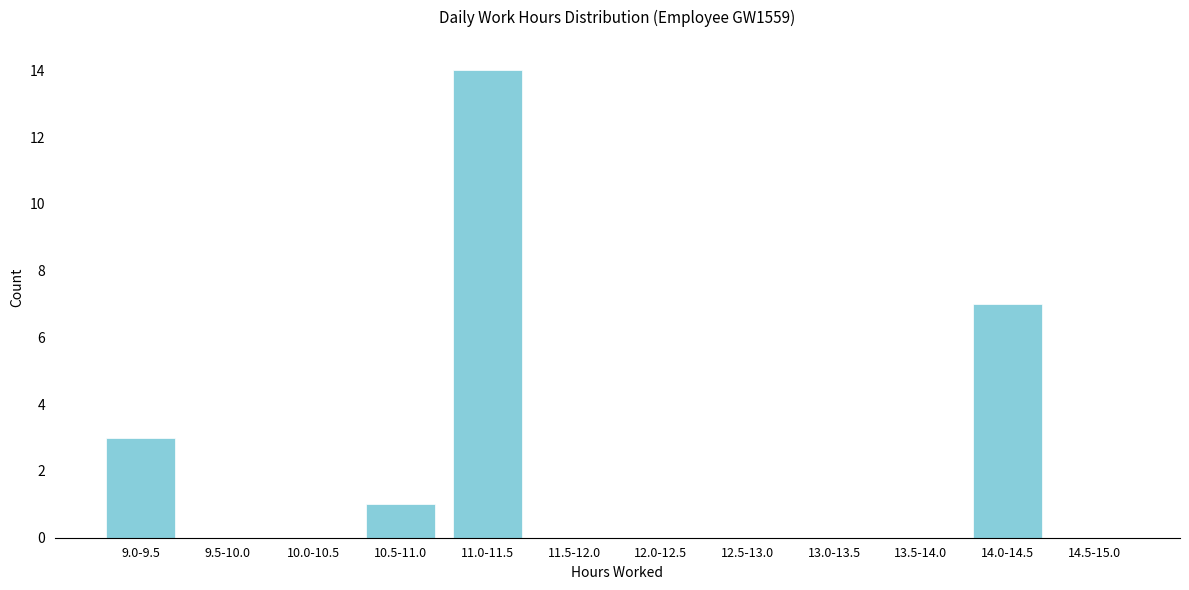

Reading left to right, transcribe all the data shown in this chart.

9.0-9.5=3	9.5-10.0=0	10.0-10.5=0	10.5-11.0=1	11.0-11.5=14	11.5-12.0=0	12.0-12.5=0	12.5-13.0=0	13.0-13.5=0	13.5-14.0=0	14.0-14.5=7	14.5-15.0=0